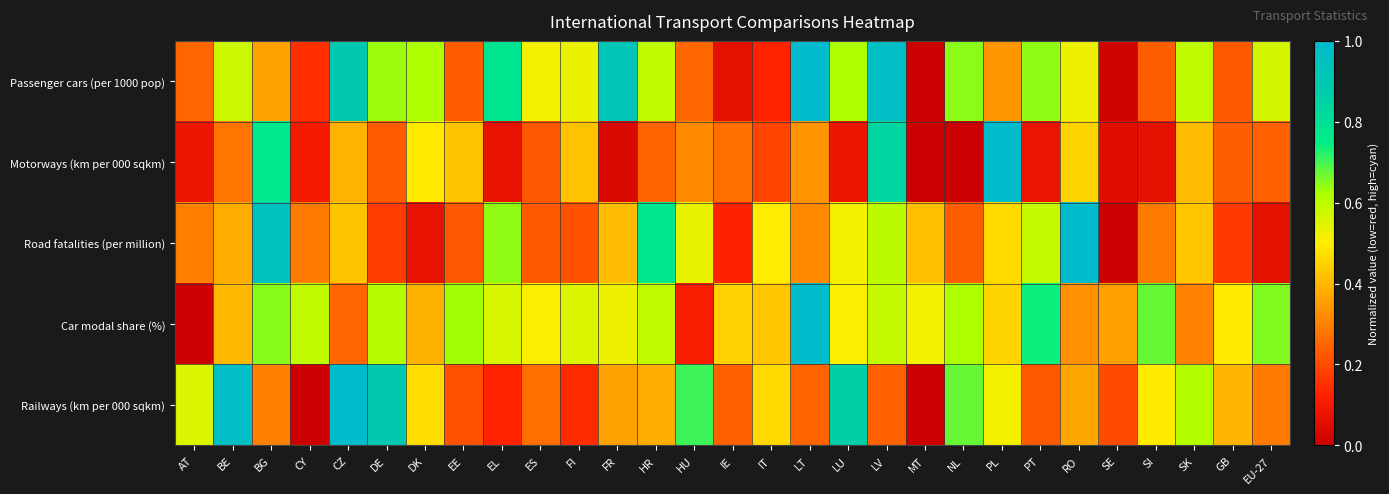

Reading left to right, transcribe all the data shown in this chart.

Passenger cars (per 1000 pop): AT=0.3	BE=0.6	BG=0.4	CY=0.1	CZ=0.9	DE=0.6	DK=0.6	EE=0.2	EL=0.8	ES=0.5	FI=0.5	FR=0.9	HR=0.6	HU=0.3	IE=0.1	IT=0.1	LT=1.0	LU=0.6	LV=1.0	MT=0.0	NL=0.6	PL=0.3	PT=0.6	RO=0.5	SE=0.0	SI=0.2	SK=0.6	GB=0.2	EU-27=0.6
Motorways (km per 000 sqkm): AT=0.1	BE=0.3	BG=0.8	CY=0.1	CZ=0.4	DE=0.2	DK=0.5	EE=0.4	EL=0.1	ES=0.2	FI=0.4	FR=0.0	HR=0.2	HU=0.3	IE=0.3	IT=0.2	LT=0.3	LU=0.1	LV=0.8	MT=0.0	NL=0.0	PL=1.0	PT=0.1	RO=0.5	SE=0.1	SI=0.1	SK=0.4	GB=0.2	EU-27=0.2
Road fatalities (per million): AT=0.3	BE=0.4	BG=0.9	CY=0.3	CZ=0.4	DE=0.2	DK=0.1	EE=0.2	EL=0.6	ES=0.2	FI=0.2	FR=0.4	HR=0.8	HU=0.5	IE=0.1	IT=0.5	LT=0.3	LU=0.5	LV=0.6	MT=0.4	NL=0.2	PL=0.5	PT=0.6	RO=1.0	SE=0.0	SI=0.3	SK=0.4	GB=0.2	EU-27=0.1
Car modal share (%): AT=0.0	BE=0.4	BG=0.6	CY=0.6	CZ=0.2	DE=0.6	DK=0.4	EE=0.6	EL=0.6	ES=0.5	FI=0.5	FR=0.5	HR=0.6	HU=0.1	IE=0.4	IT=0.4	LT=1.0	LU=0.5	LV=0.6	MT=0.5	NL=0.6	PL=0.5	PT=0.7	RO=0.3	SE=0.4	SI=0.7	SK=0.3	GB=0.5	EU-27=0.7
Railways (km per 000 sqkm): AT=0.6	BE=1.0	BG=0.3	CY=0.0	CZ=1.0	DE=0.9	DK=0.5	EE=0.2	EL=0.1	ES=0.3	FI=0.1	FR=0.4	HR=0.4	HU=0.7	IE=0.2	IT=0.5	LT=0.2	LU=0.9	LV=0.2	MT=0.0	NL=0.7	PL=0.5	PT=0.2	RO=0.4	SE=0.2	SI=0.5	SK=0.6	GB=0.4	EU-27=0.3